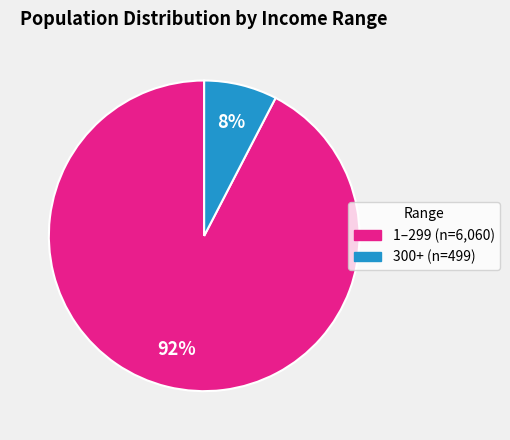

To the nearest percent, what is the average slice percentage?

50%